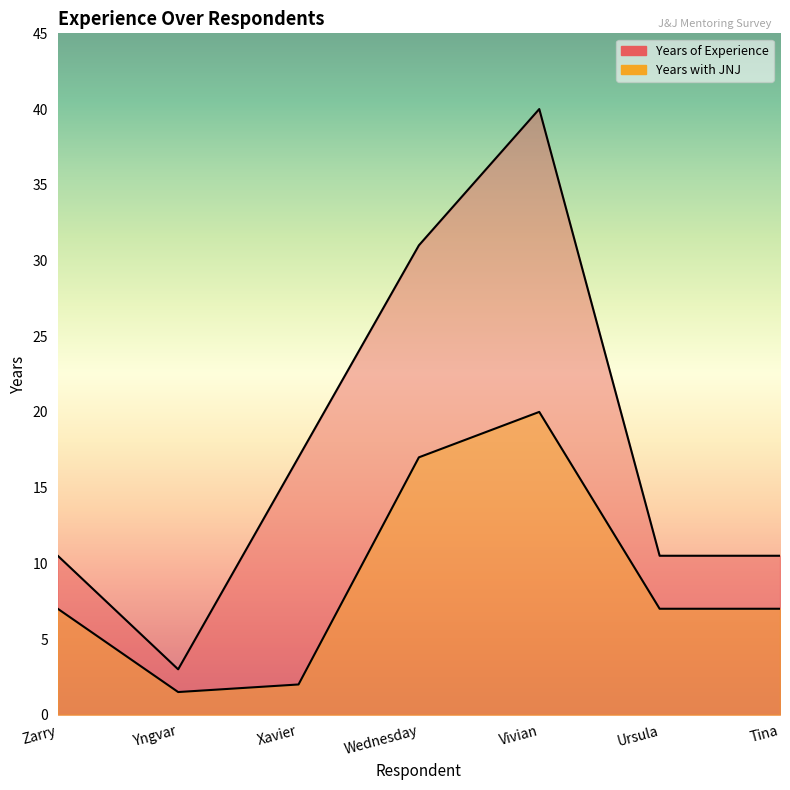

What is the smallest value displayed?

1.5